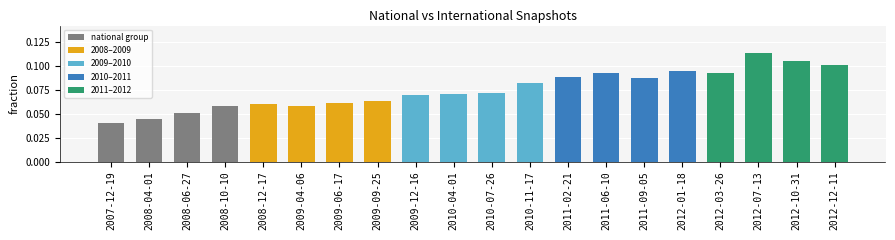

What is the label of the 2nd bar from the right?

2012-10-31